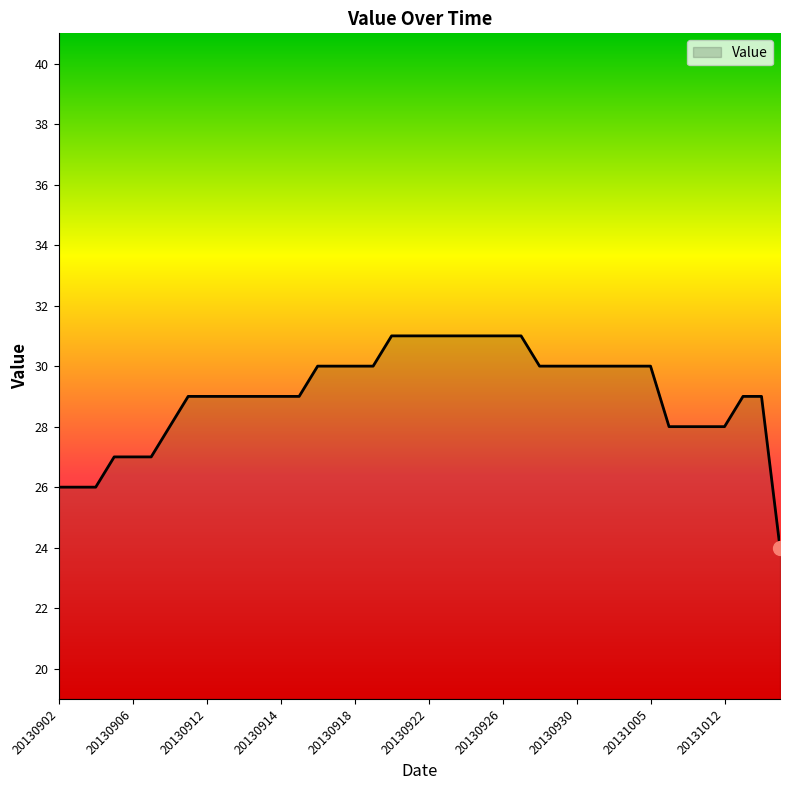

Count the values in the range 28 to 30.

25